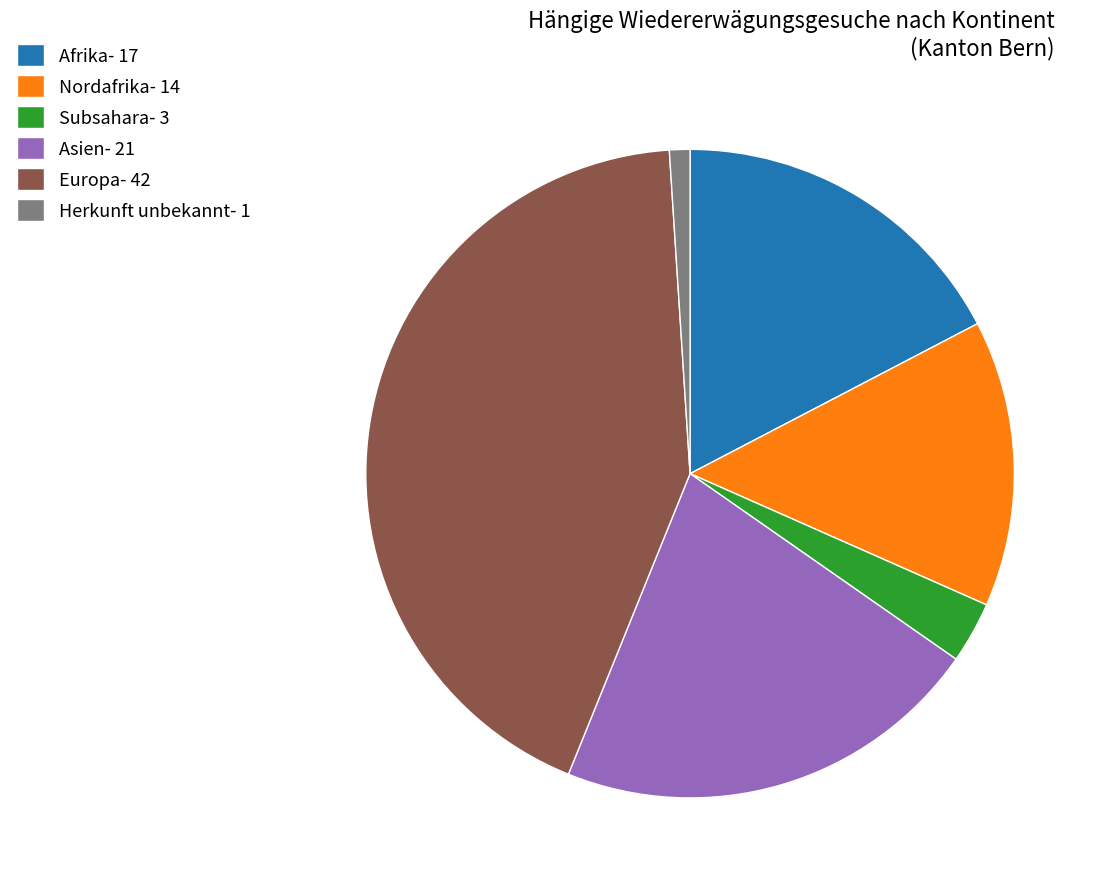

Is there any slice that represents more than half of the pie?

No